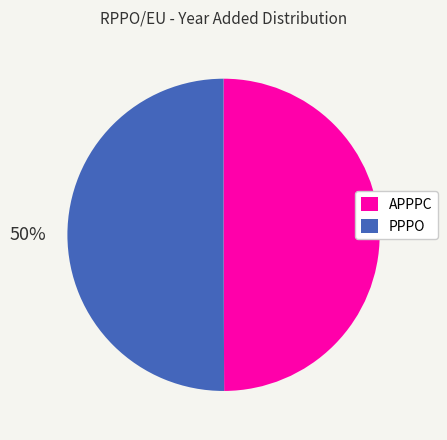

Do APPPC and PPPO together represent more than half of the pie?

Yes